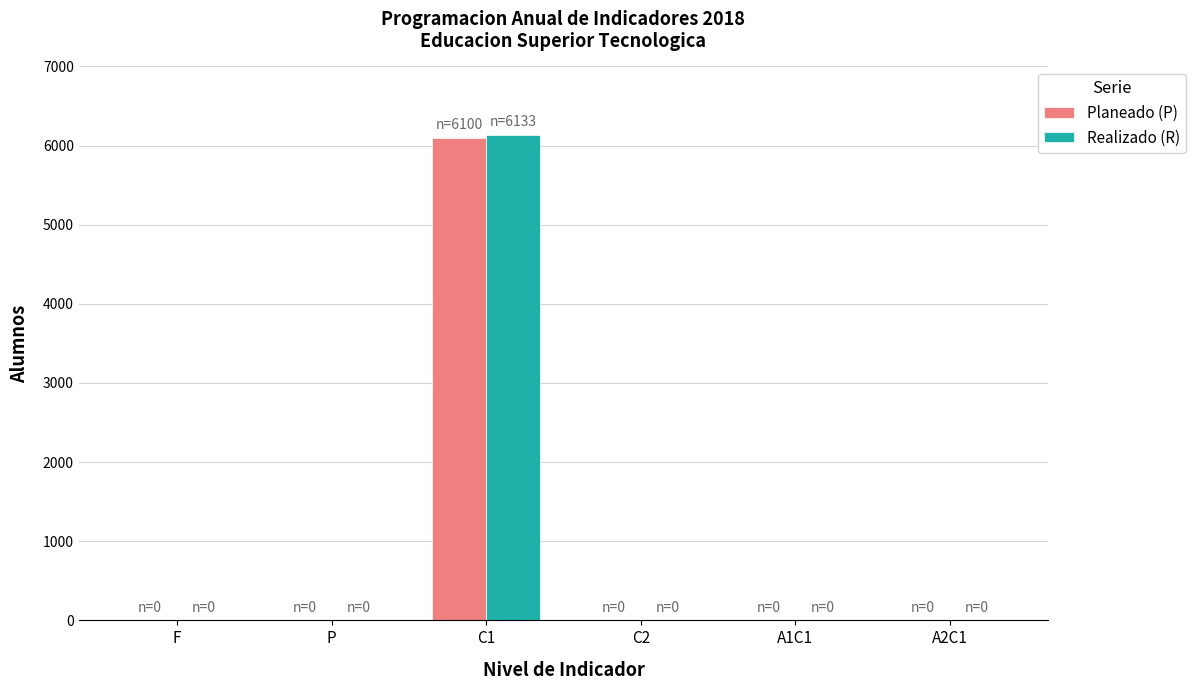

True or false: Realizado (R) has a value of -2026 at A2C1.

False